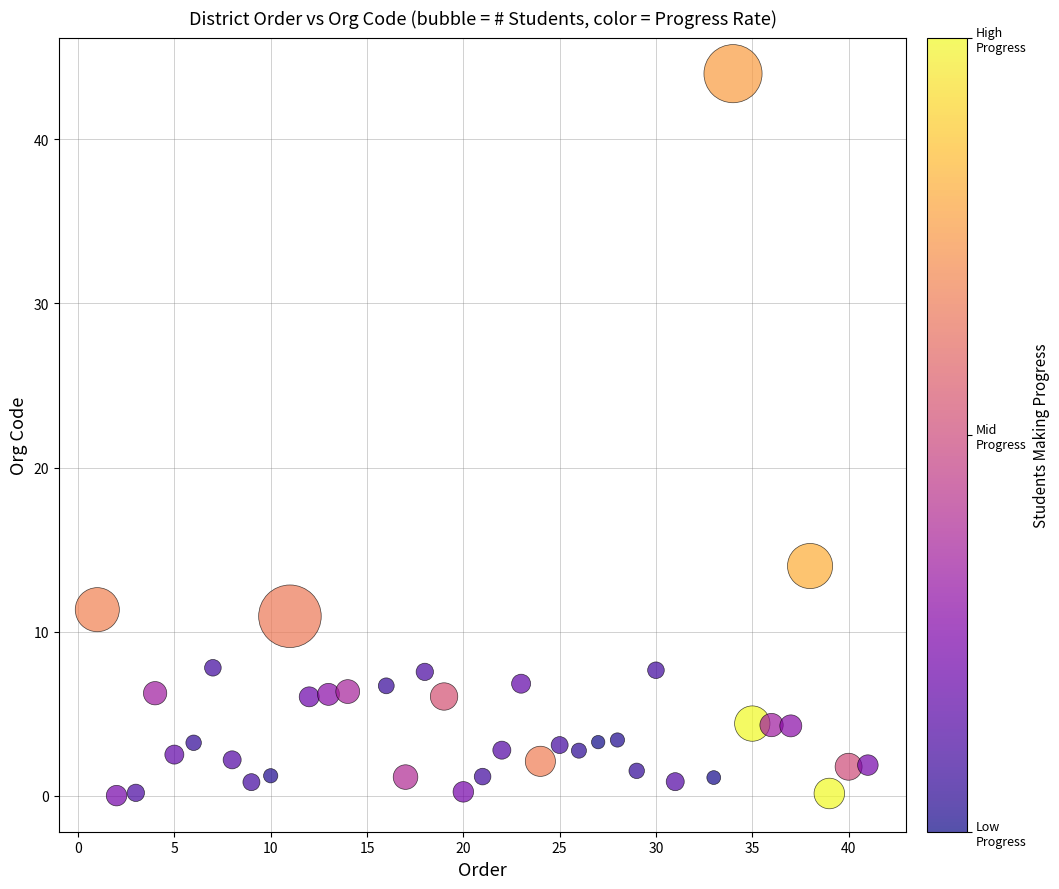

What is the range of X values (max minus min)?

40.0